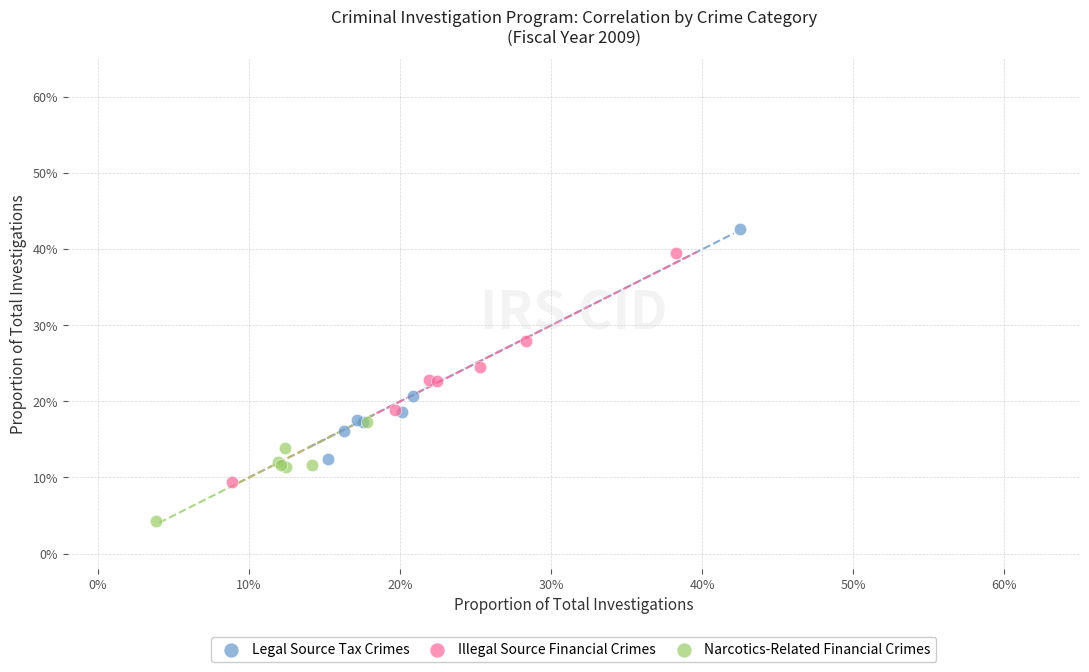

Which series reaches the maximum Y coordinate?

Legal Source Tax Crimes